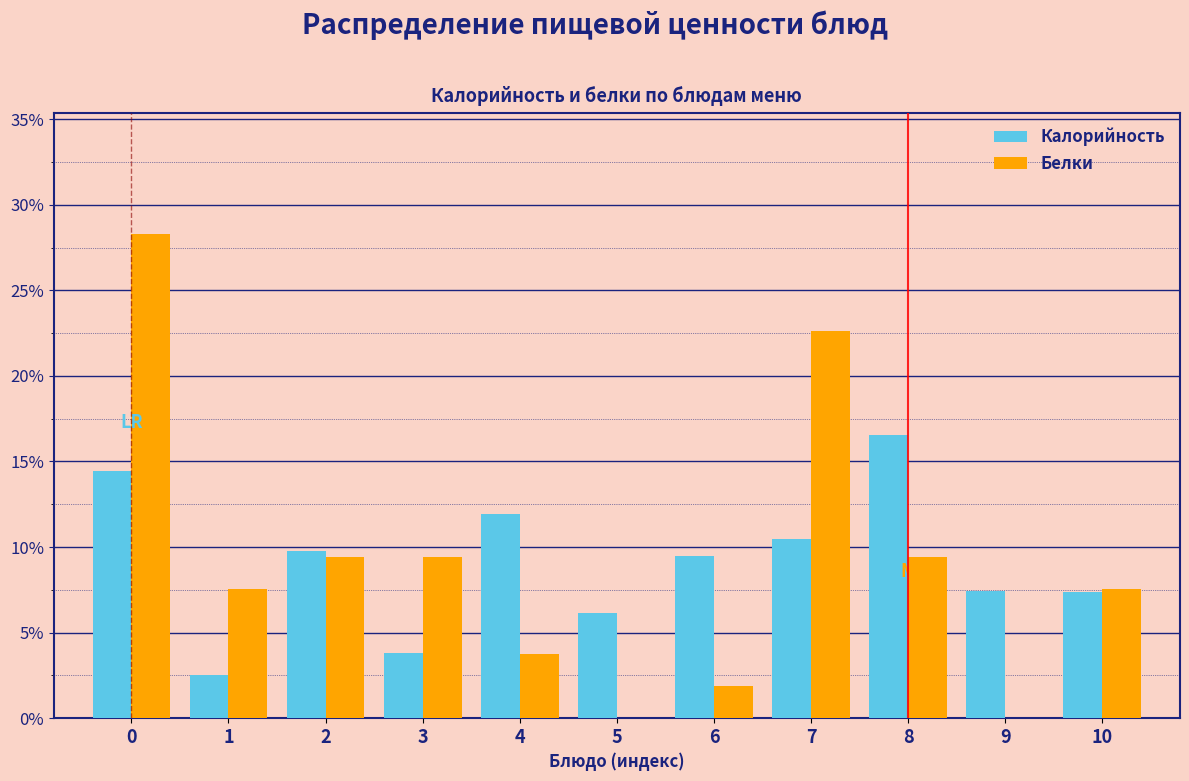

The Белки series shows 3.8 at 4. True or false?

True